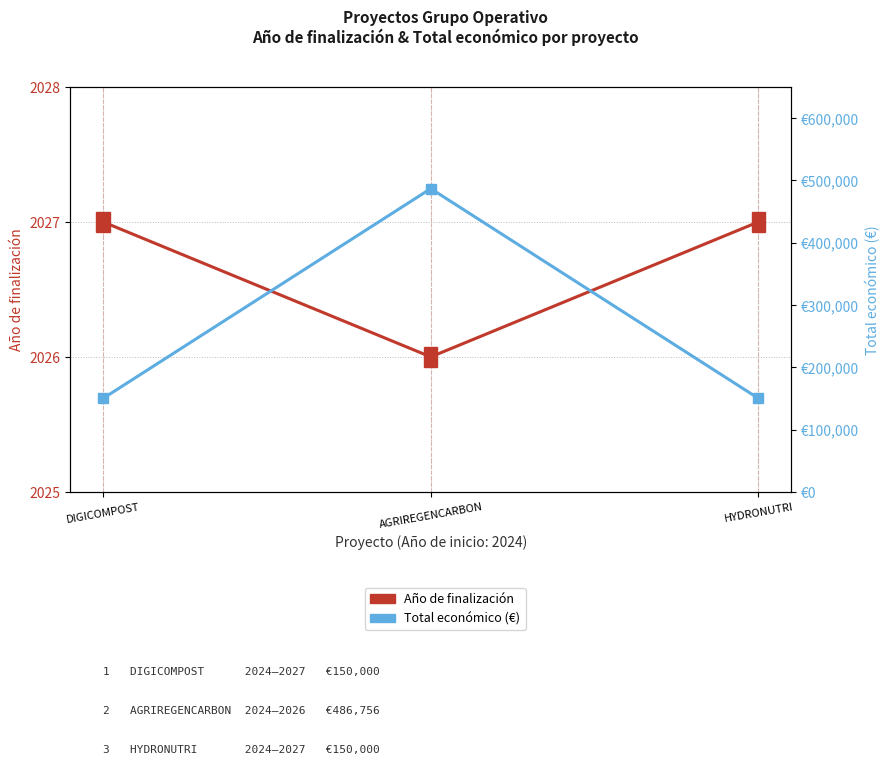

Does the chart have visible grid lines?

Yes